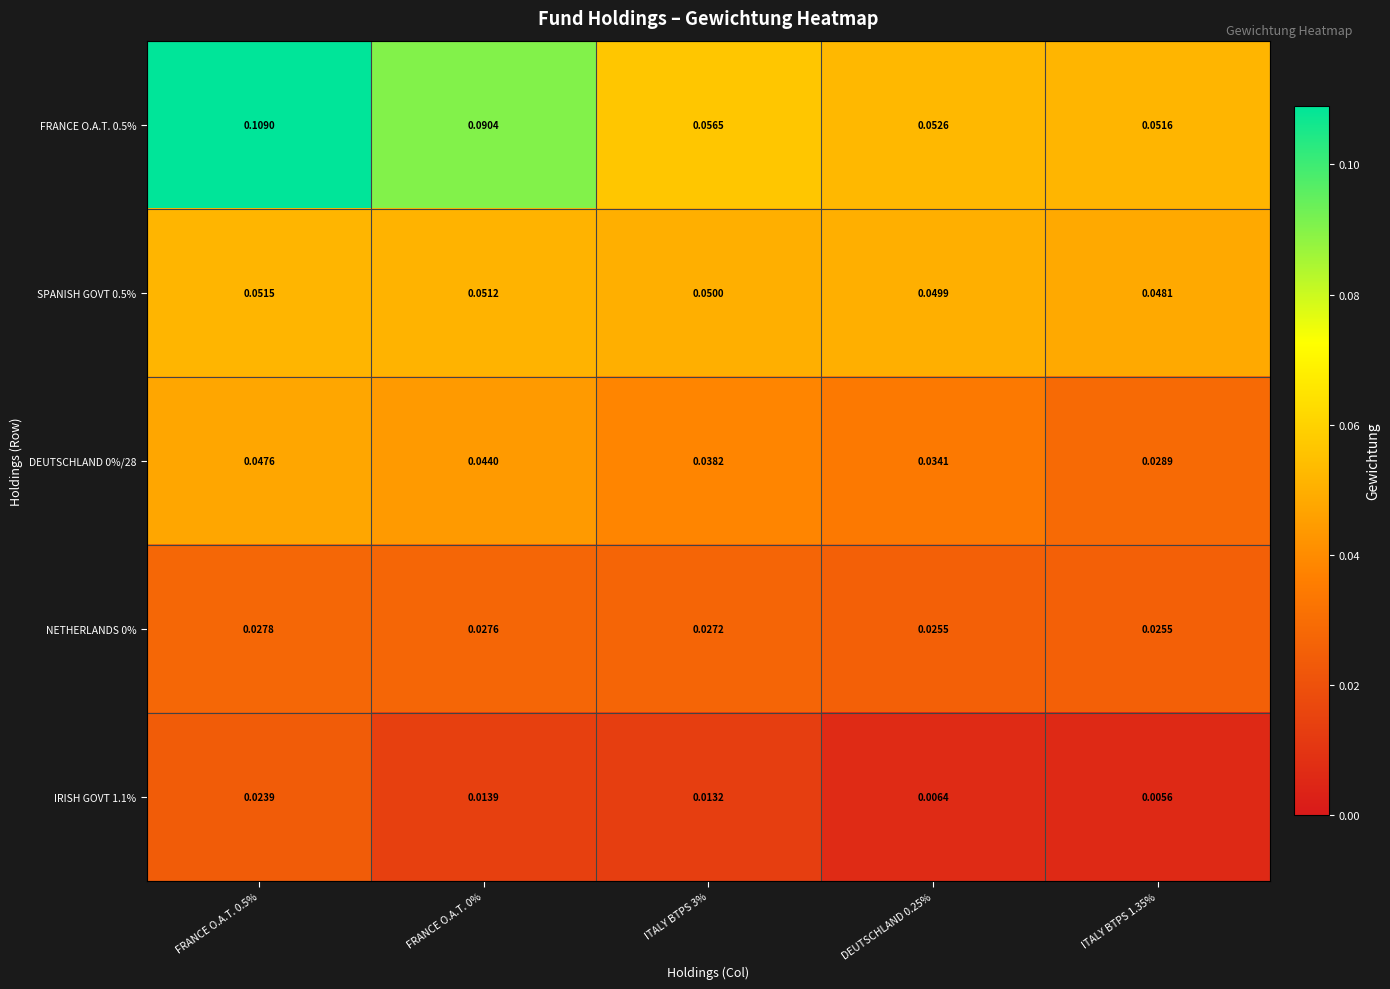

Count the number of categories in the chart.

5